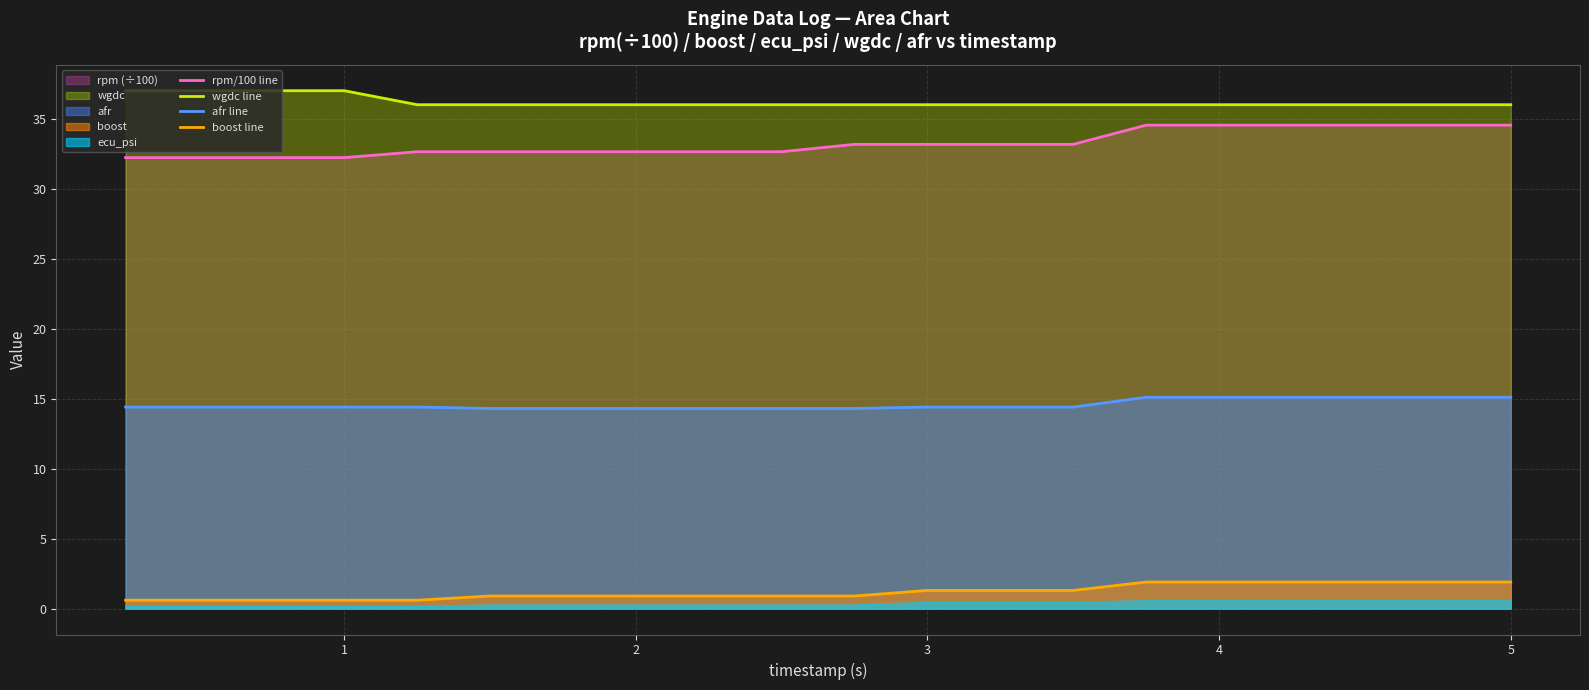

True or false: boost line and wgdc line cross at least once.

False